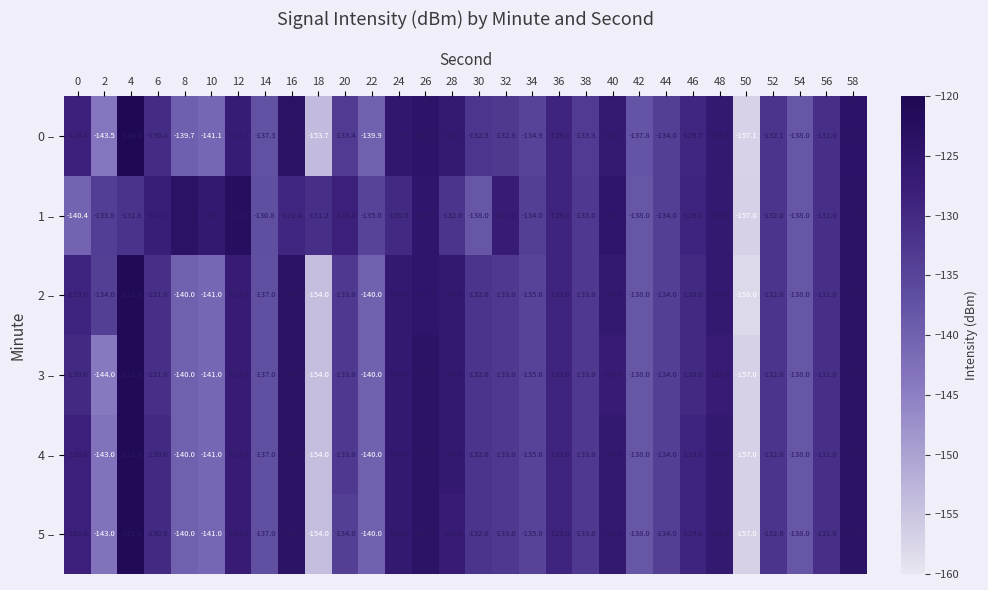

At which category is the sum across all series the highest?

4